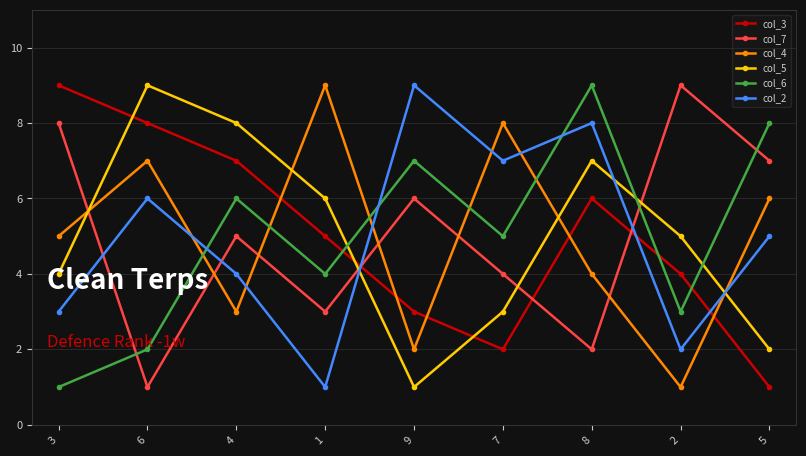

What is the spread (max minus min) of values at 1?

8